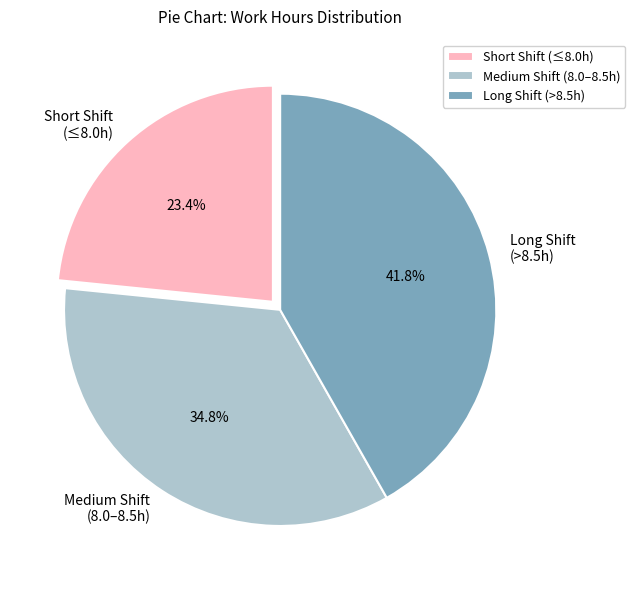

Between Medium Shift (8.0–8.5h) and Short Shift (≤8.0h), which is larger?

Medium Shift (8.0–8.5h)